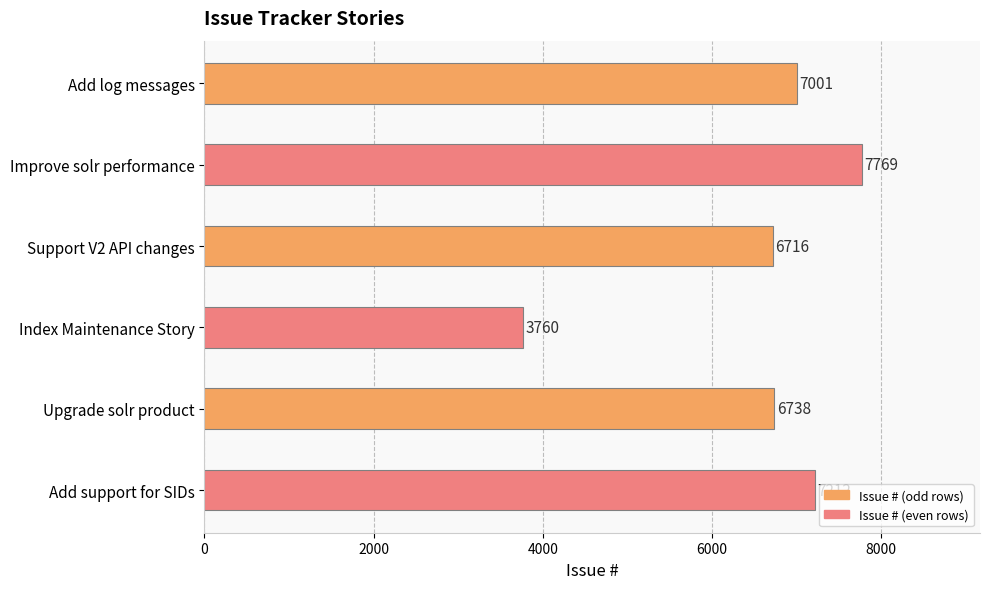

Count the number of data series in this chart.

1